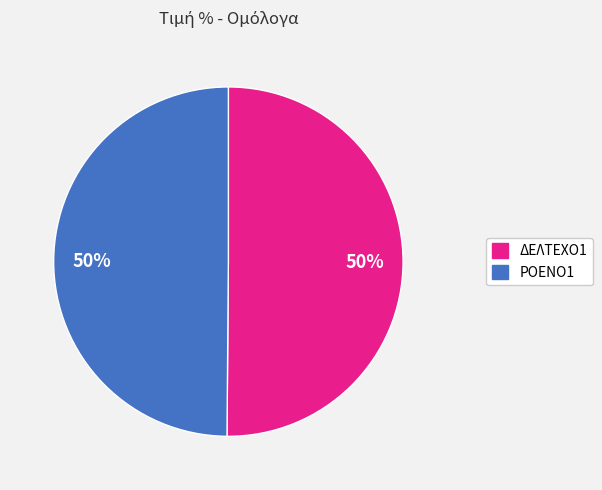

What is the ratio of the value at ΡΟΕΝΟ1 to the value at ΔΕΛΤΕΧΟ1?

1.0